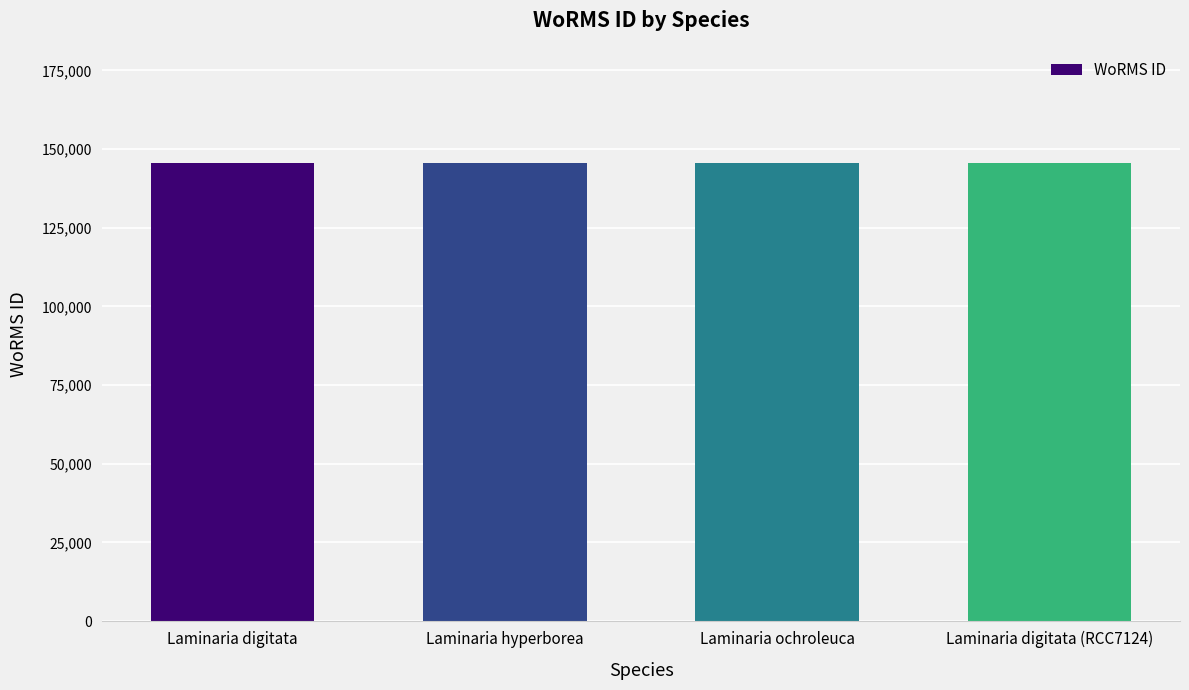

True or false: the data shows 36558 at Laminaria digitata.

False